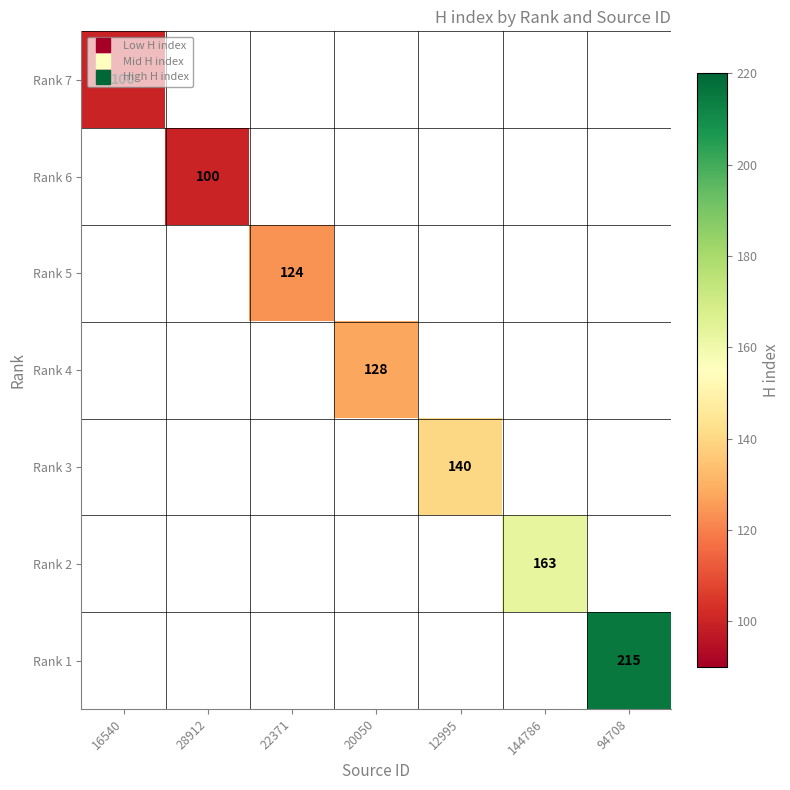

What is the minimum value for Rank 7?

100.0